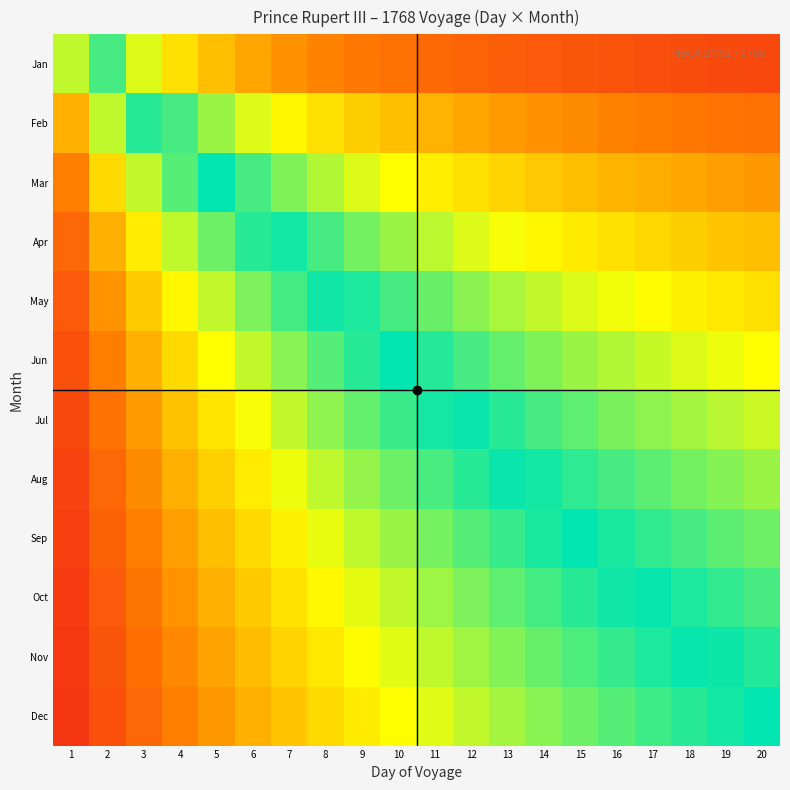

Which has a higher value, 8 or 3?

8